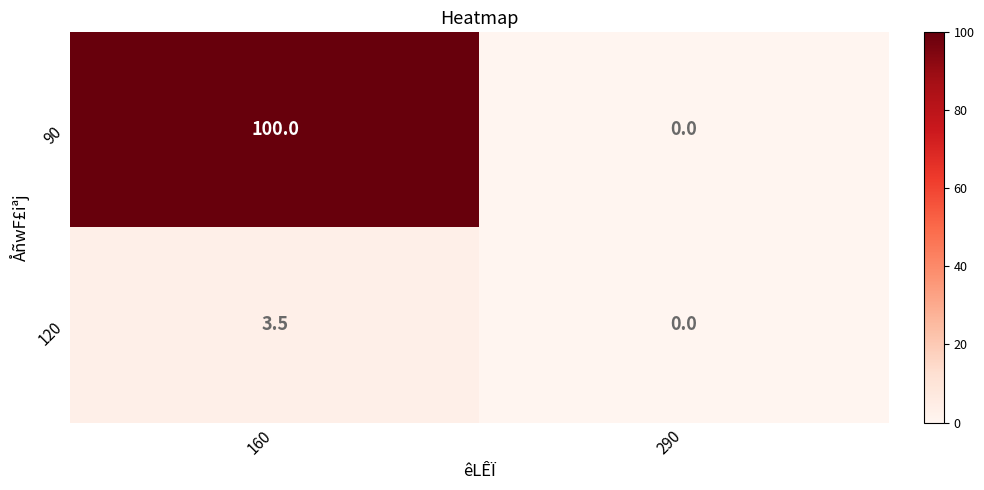

Is it true that 120 equals 2.3 at 290?

False